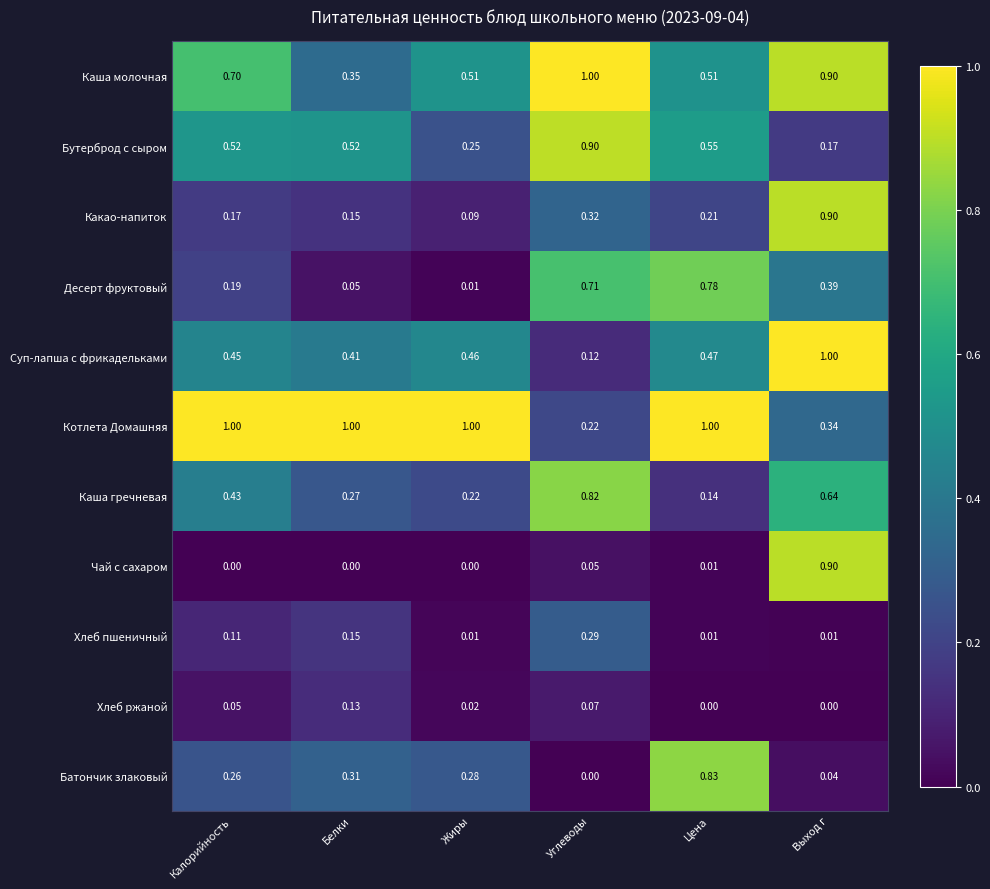

Which category has the highest value in the Хлеб пшеничный series?

Углеводы